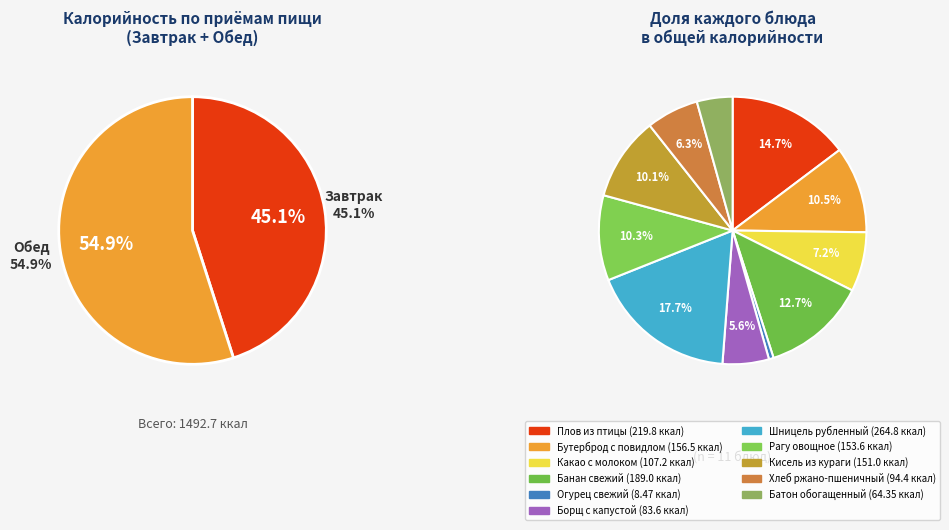

Which category has the biggest portion of the pie?

Шницель рубленный